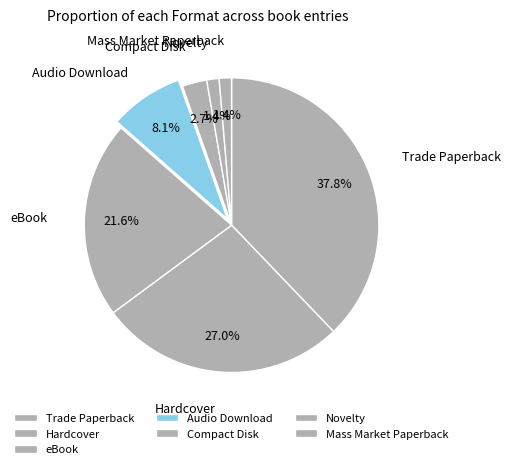

To the nearest percent, what is the difference between the largest and smallest slice percentages?

36%